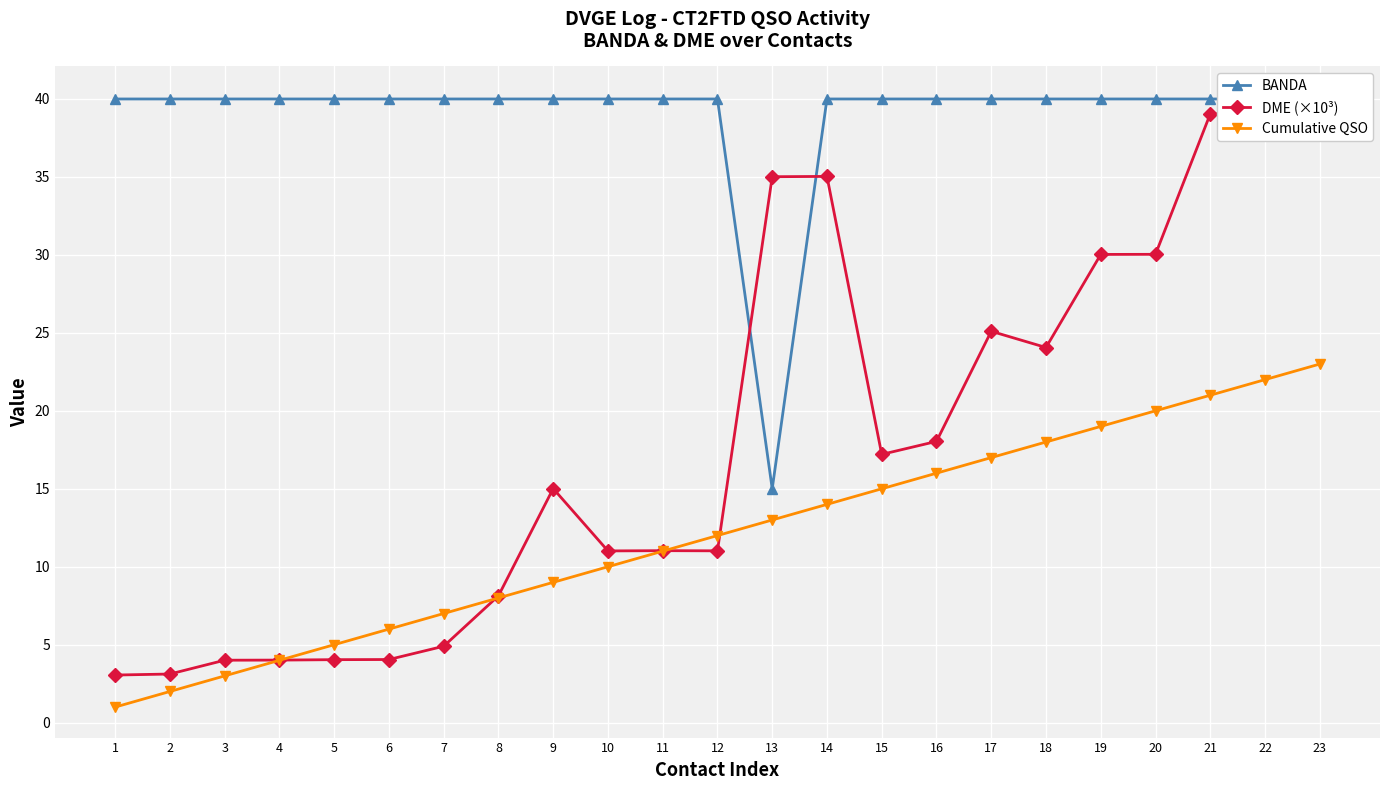

Rank the categories by Cumulative QSO value from lowest to highest.

1, 2, 3, 4, 5, 6, 7, 8, 9, 10, 11, 12, 13, 14, 15, 16, 17, 18, 19, 20, 21, 22, 23